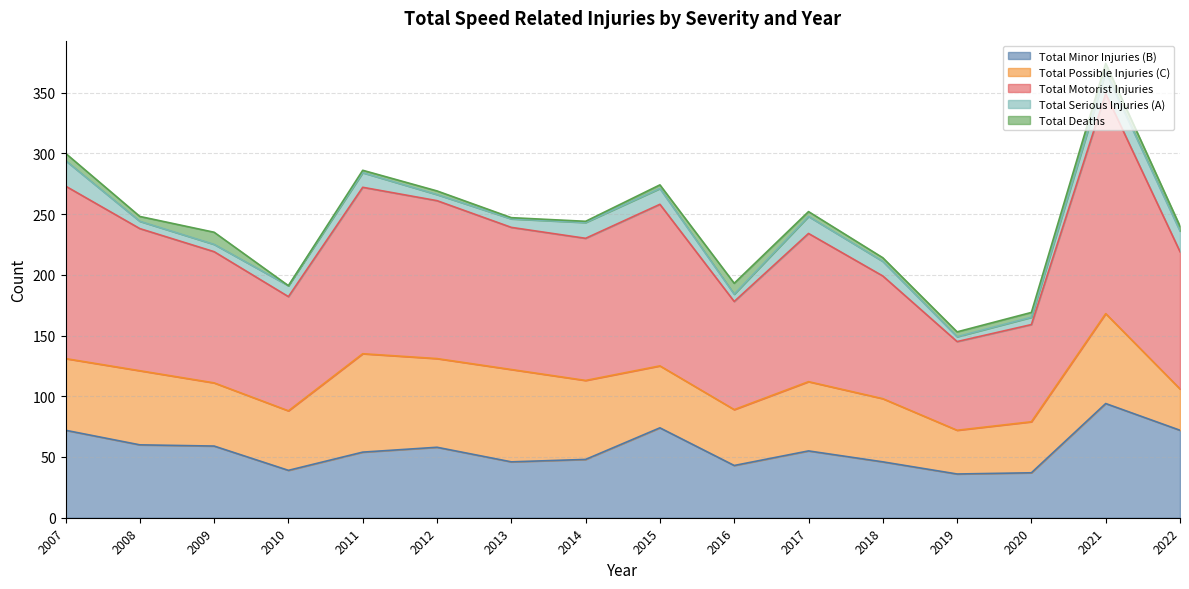

Reading left to right, transcribe all the data shown in this chart.

Total Minor Injuries (B): 72	60	59	39	54	58	46	48	74	43	55	46	36	37	94	72
Total Possible Injuries (C): 59	61	52	49	81	73	76	65	51	46	57	52	36	42	74	34
Total Motorist Injuries: 142	117	108	94	137	130	117	117	133	89	122	101	73	80	181	113
Total Serious Injuries (A): 21	6	6	9	12	5	7	13	13	6	14	12	4	6	18	17
Total Deaths: 6	4	10	0	2	3	1	1	3	9	4	3	4	4	7	4